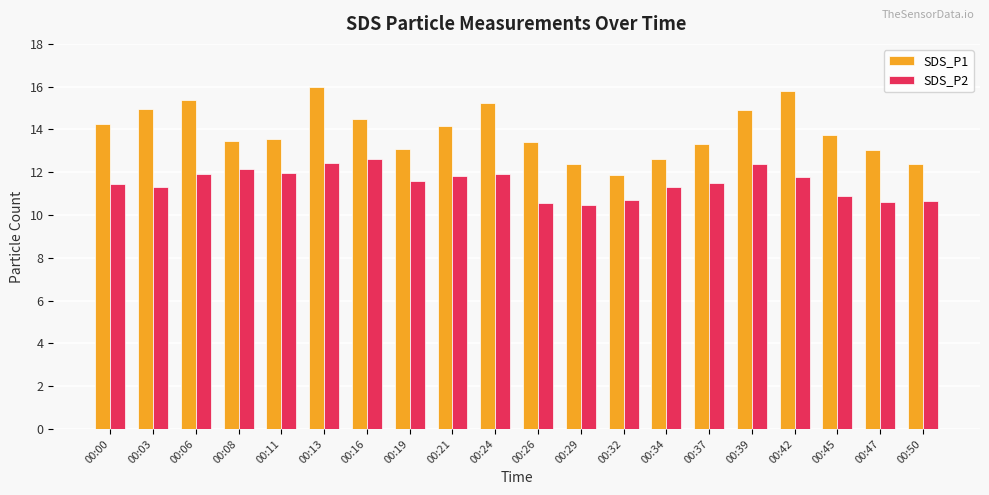

Rank the series at 00:06 from lowest to highest value.

SDS_P2, SDS_P1